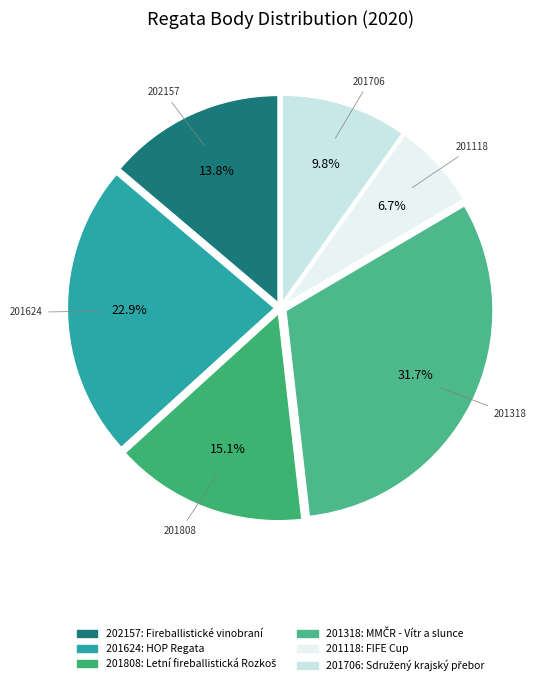

Do 201624 and 201118 together represent more than half of the pie?

No